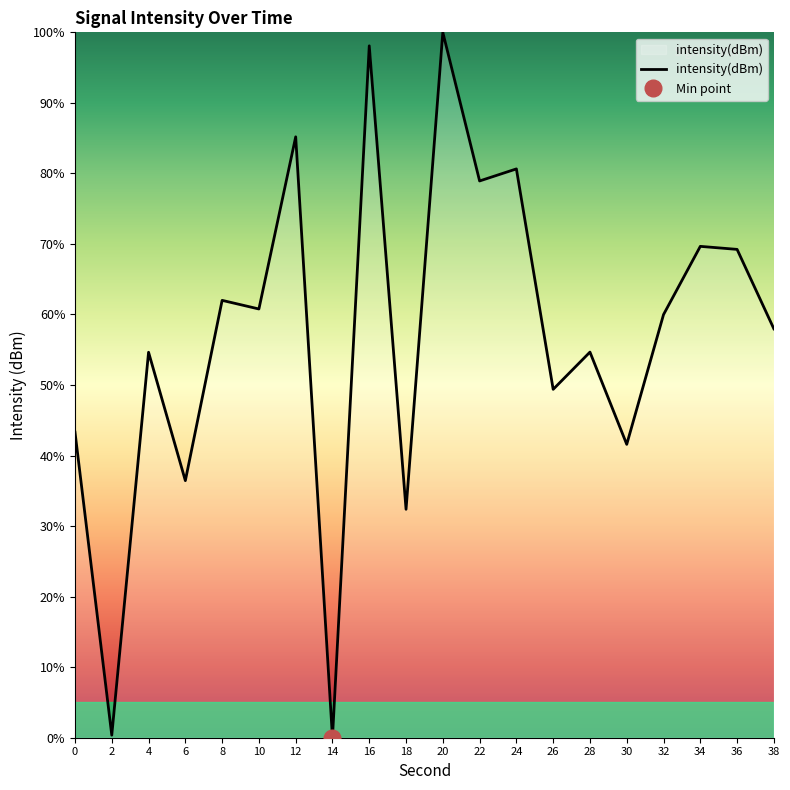

The chart shows a value of 29.8 at 16. True or false?

False